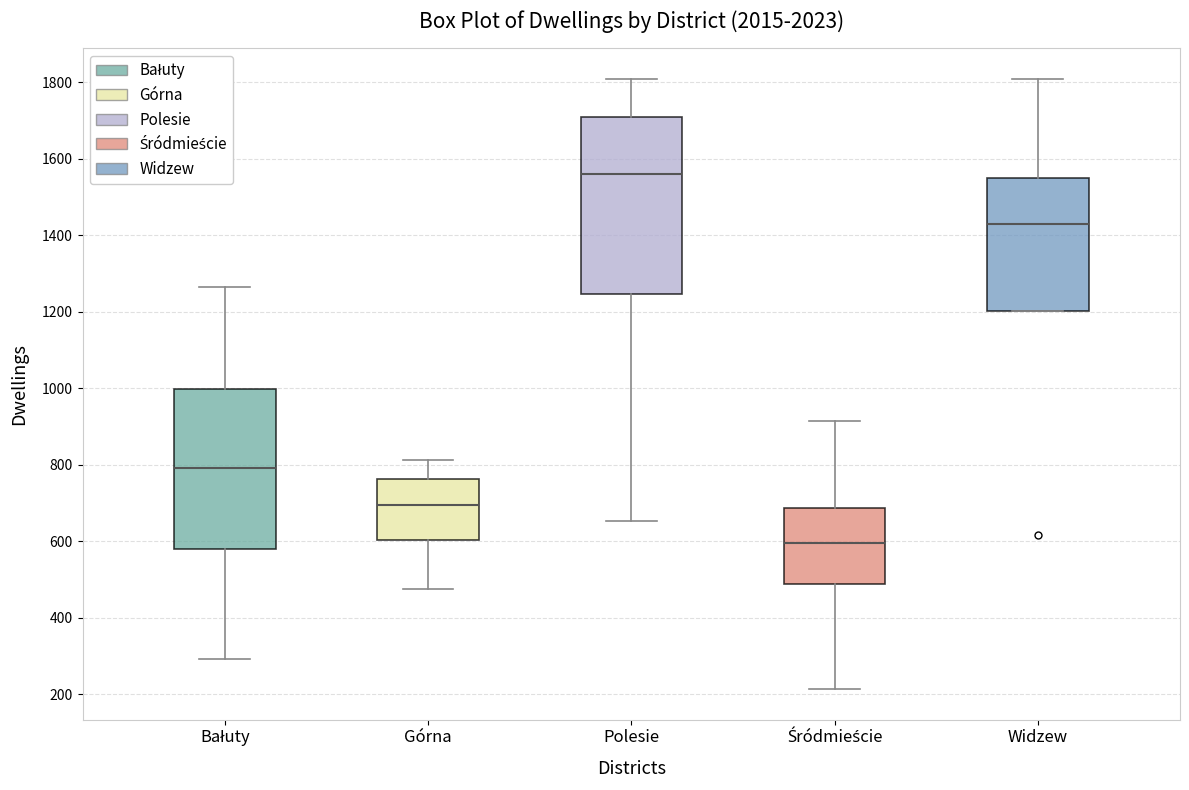

Reading left to right, read every box against the y-axis: the position of its median line, the range the box covers, and the ends of its whiskers. The values are not printed on the chart, so give them approximately, as read against the axis.

Bałuty: median 800, box 580 to 1000, whiskers 300 to 1260
Górna: median 700, box 600 to 760, whiskers 480 to 820
Polesie: median 1560, box 1240 to 1700, whiskers 660 to 1800
Śródmieście: median 600, box 480 to 680, whiskers 220 to 920
Widzew: median 1440, box 1200 to 1560, whiskers 1200 to 1800